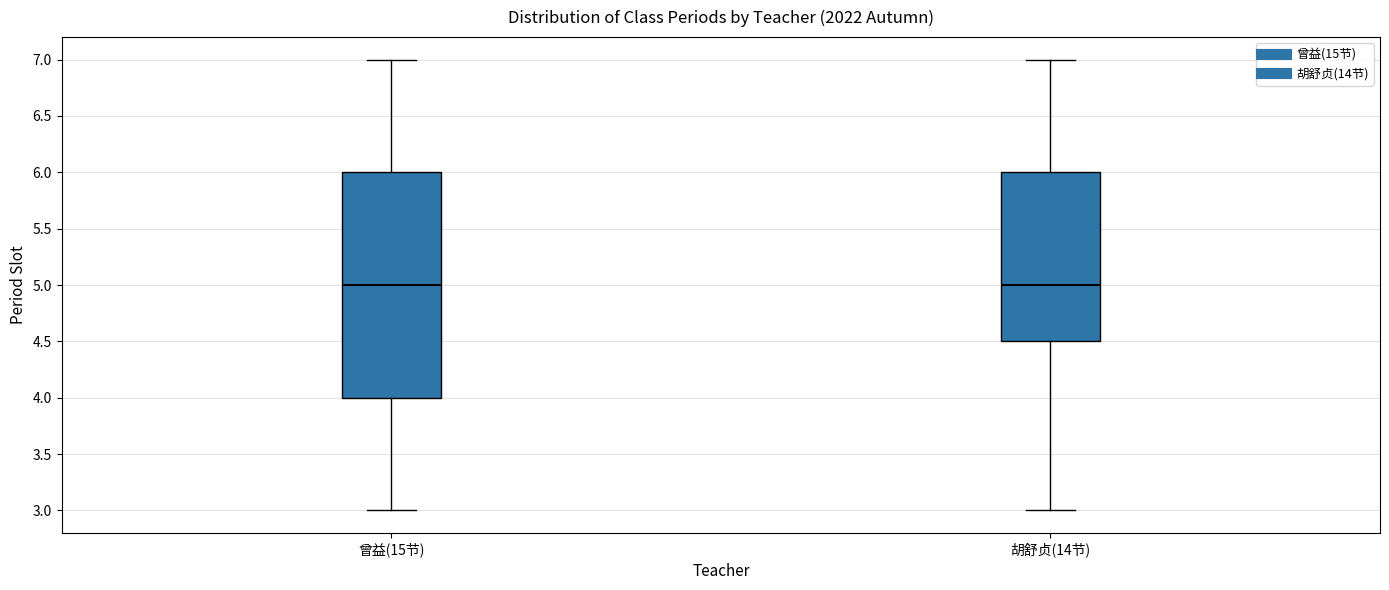

Where does the median line of the box for 胡舒贞(14节) sit on the y-axis? The values are not printed on the chart, so give them approximately, as read against the axis.

5.0